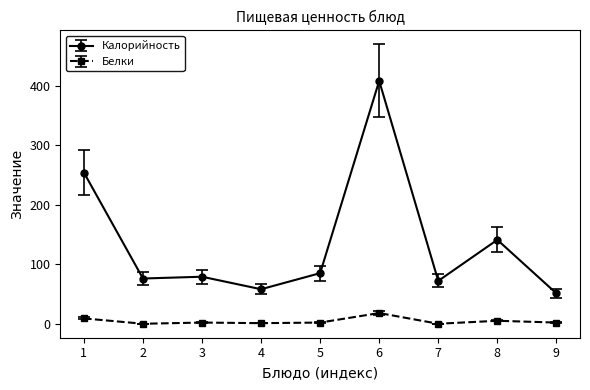

What is the highest value of the Калорийность series?

408